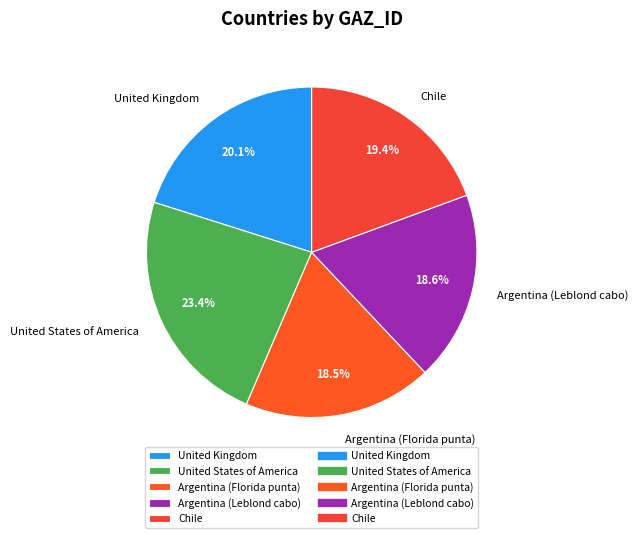

Is the sum of Argentina (Florida punta) and United Kingdom greater than half?

No